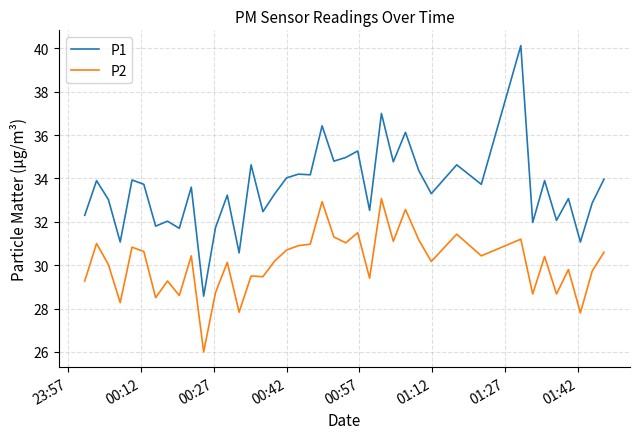

Rank the series by their average value, from lowest to highest.

P2, P1